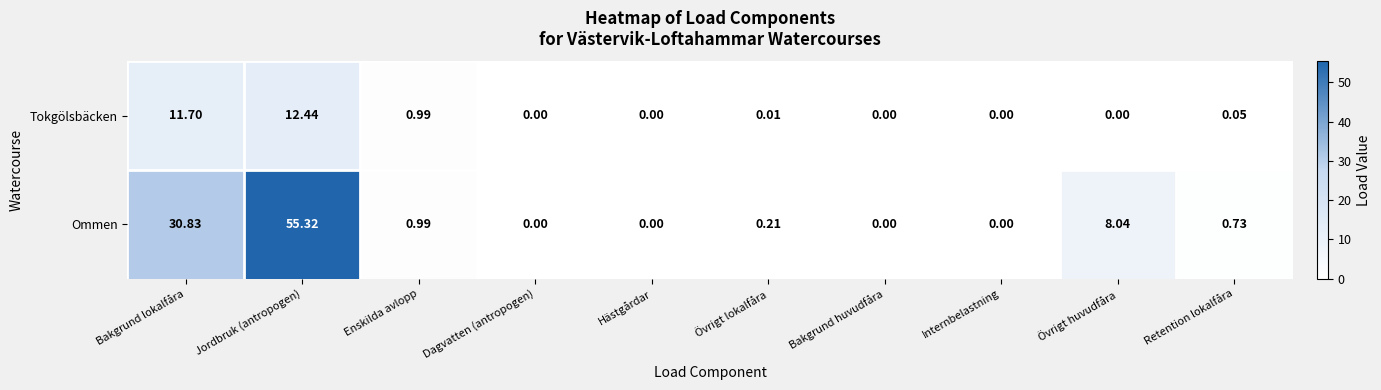

Where is Tokgölsbäcken nearest to the value 6?

Enskilda avlopp